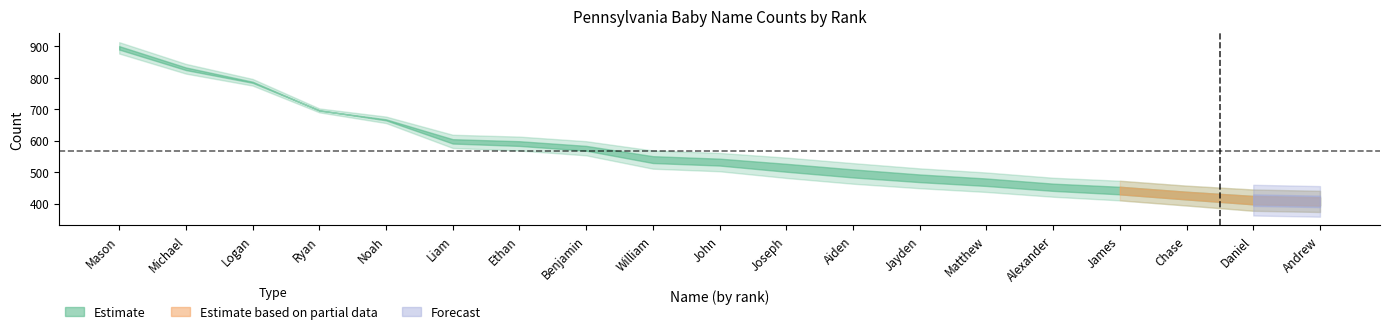

What is the maximum value for Male_count?

916